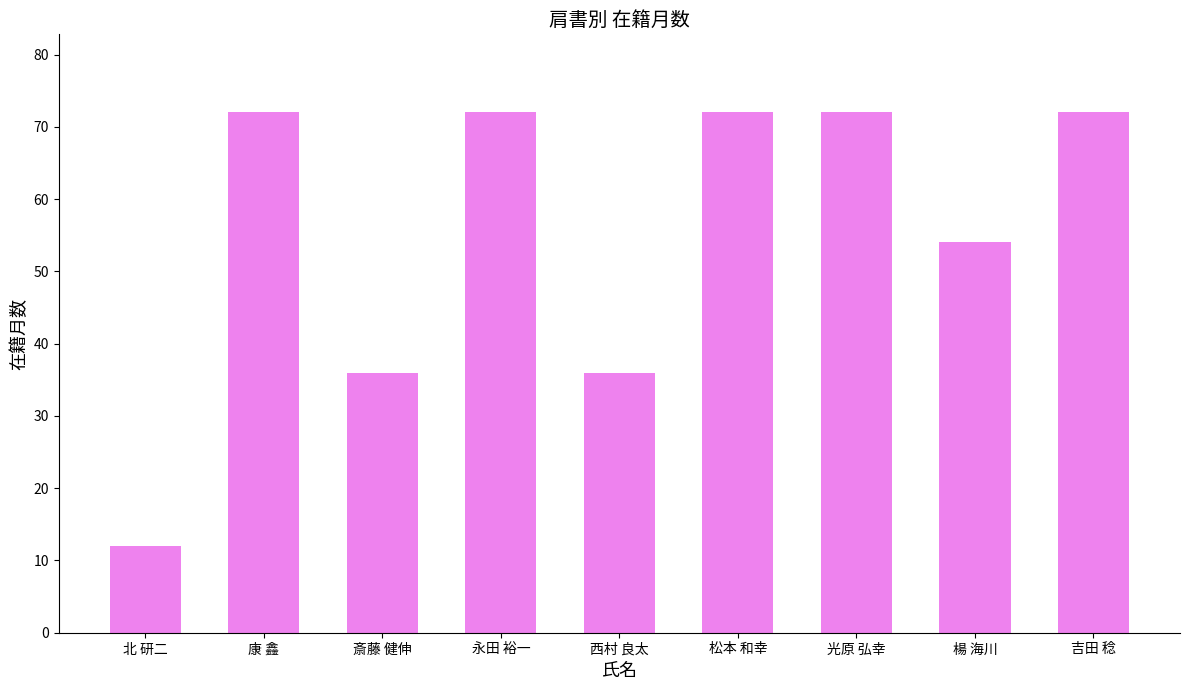

What is the value of the 4th bar from the left?

72